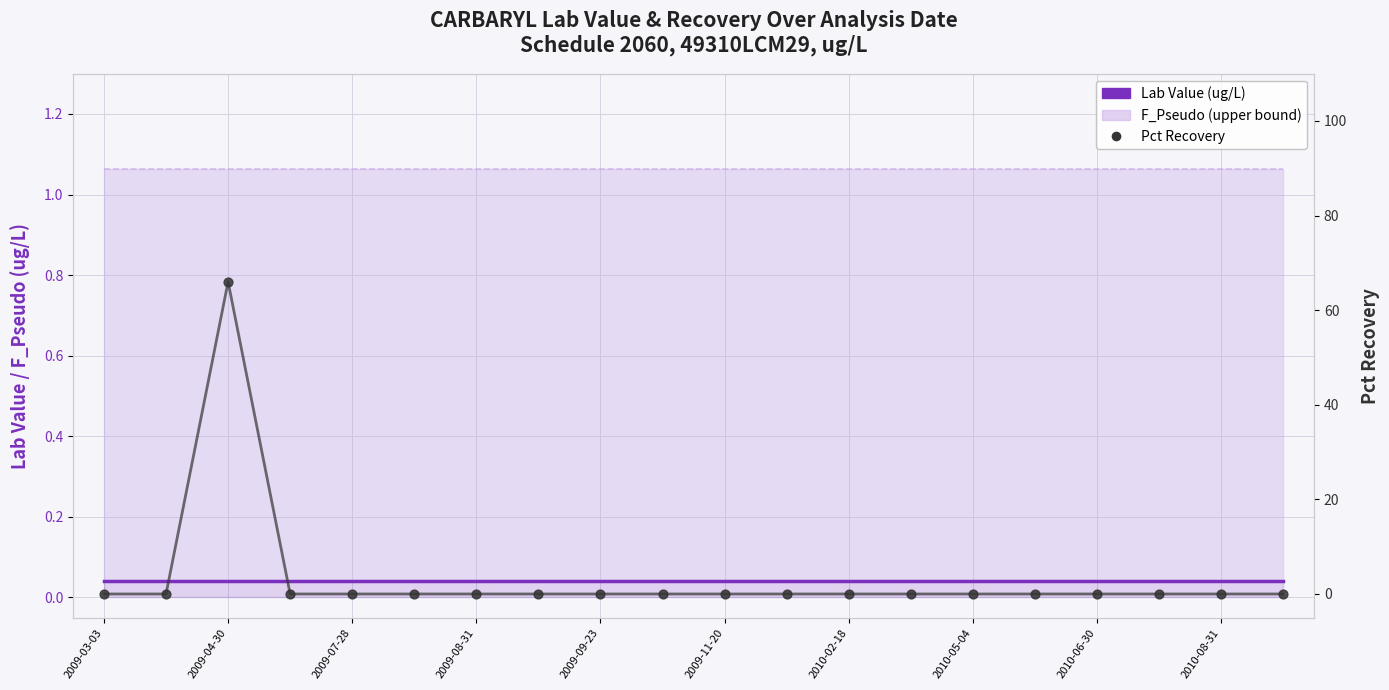

Which series has the largest Y range (max minus min)?

Pct Recovery